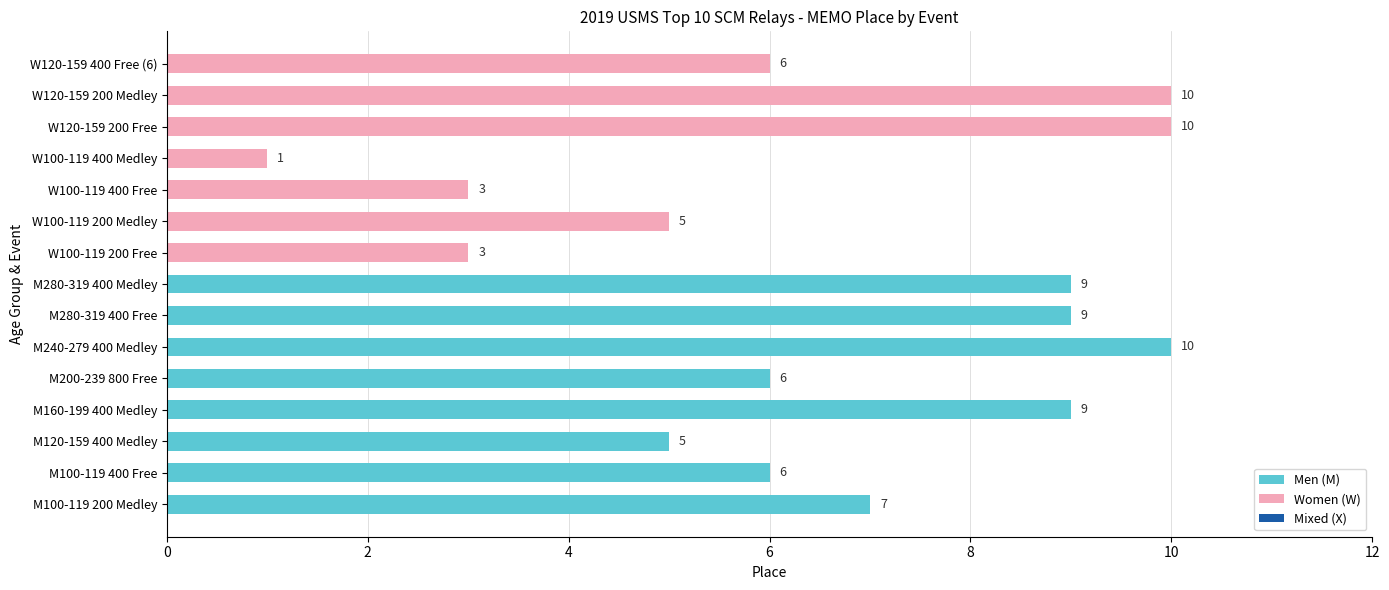

Approximately how many times larger is the value at M100-119 200 Medley compared to M160-199 400 Medley?

0.8